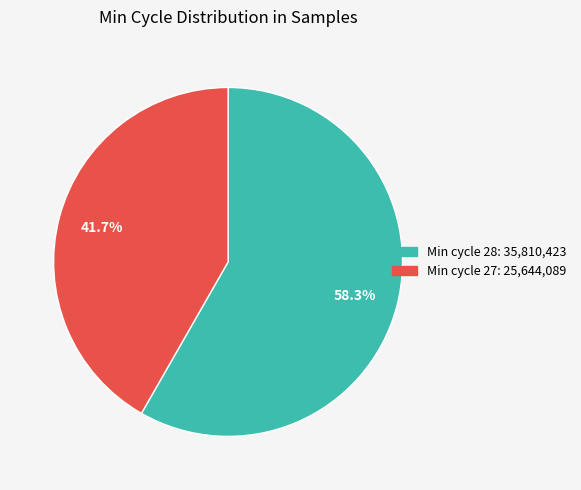

How many slices are in this pie chart?

2